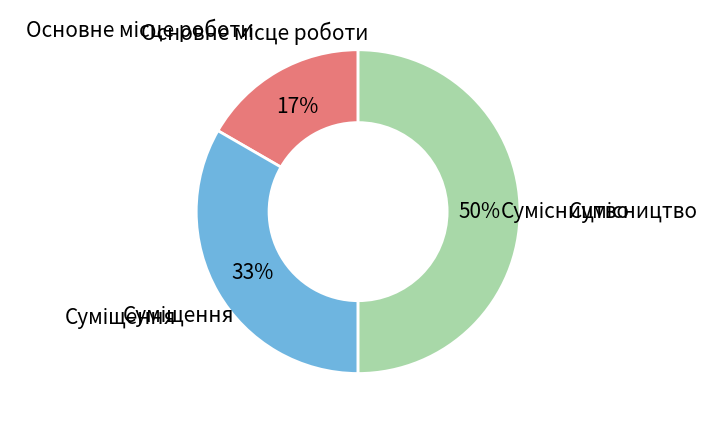

To the nearest percent, what is the difference between the largest and smallest slice percentages?

33%